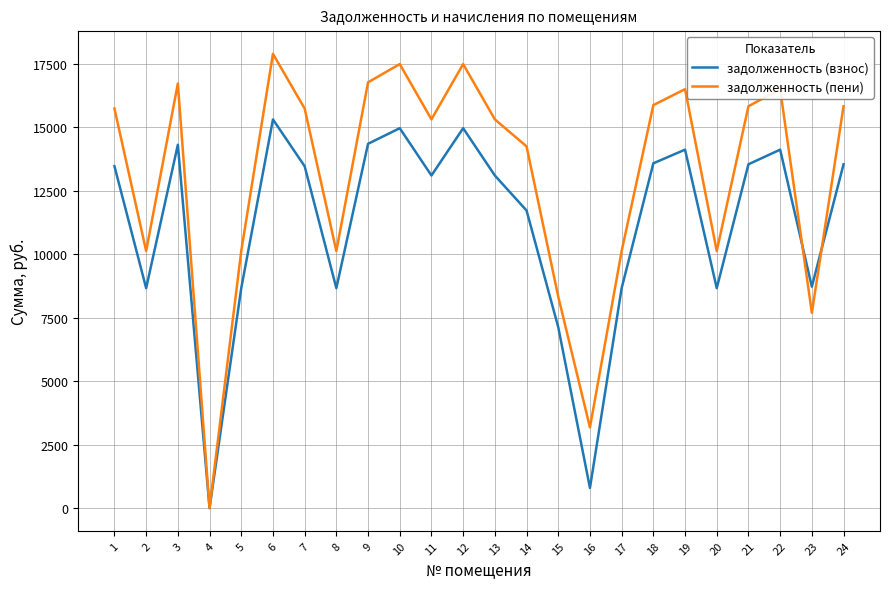

What are all the series names shown in the legend?

задолженность (взнос), задолженность (пени)